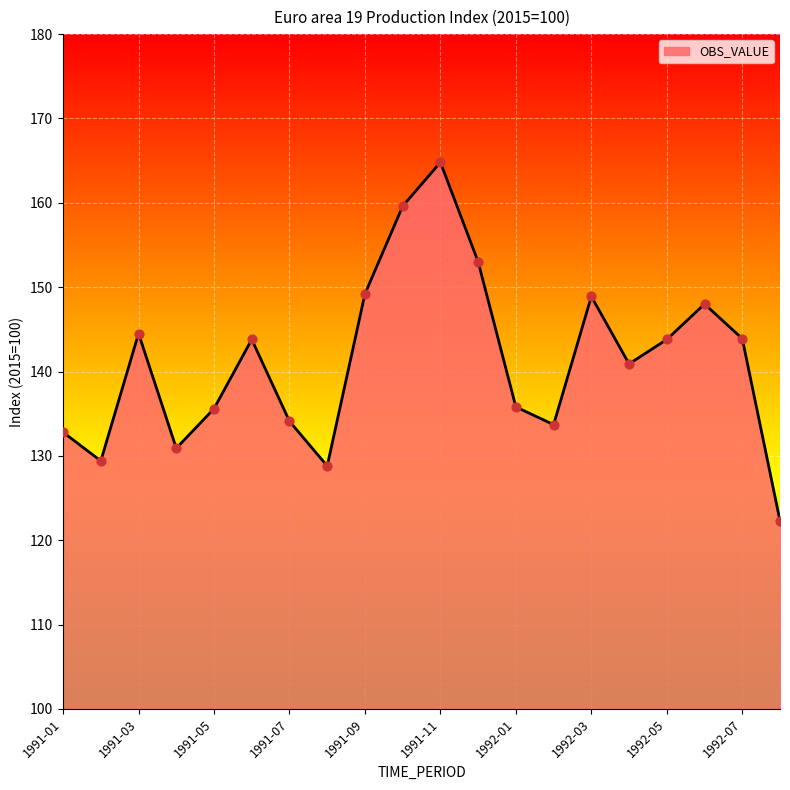

What is the smallest value displayed?

122.3